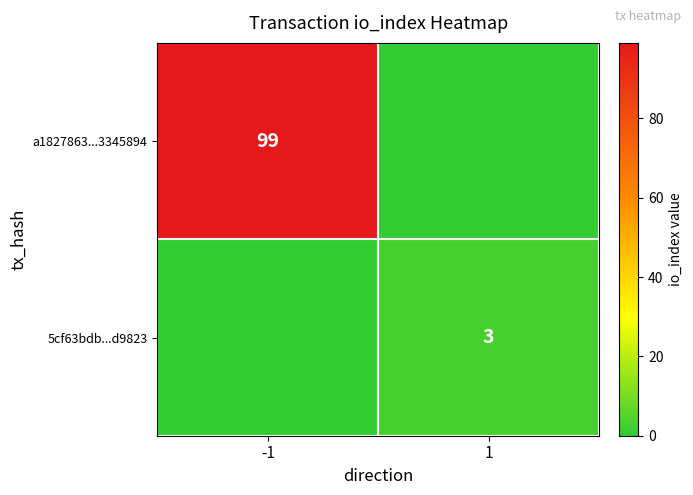

Is the value of 5cf63bdb...d9823 at 1 greater than the value of a1827863...3345894 at -1?

No